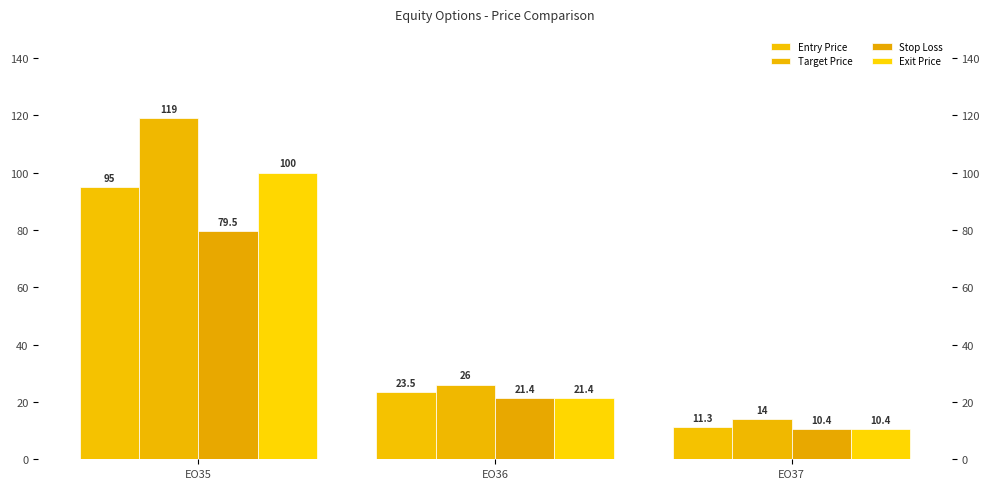

Reading left to right, what are all the values shown in this chart?

Entry Price: EO35=95.0	EO36=23.5	EO37=11.3
Target Price: EO35=119.0	EO36=26.0	EO37=14.0
Stop Loss: EO35=79.5	EO36=21.4	EO37=10.4
Exit Price: EO35=100.0	EO36=21.4	EO37=10.4